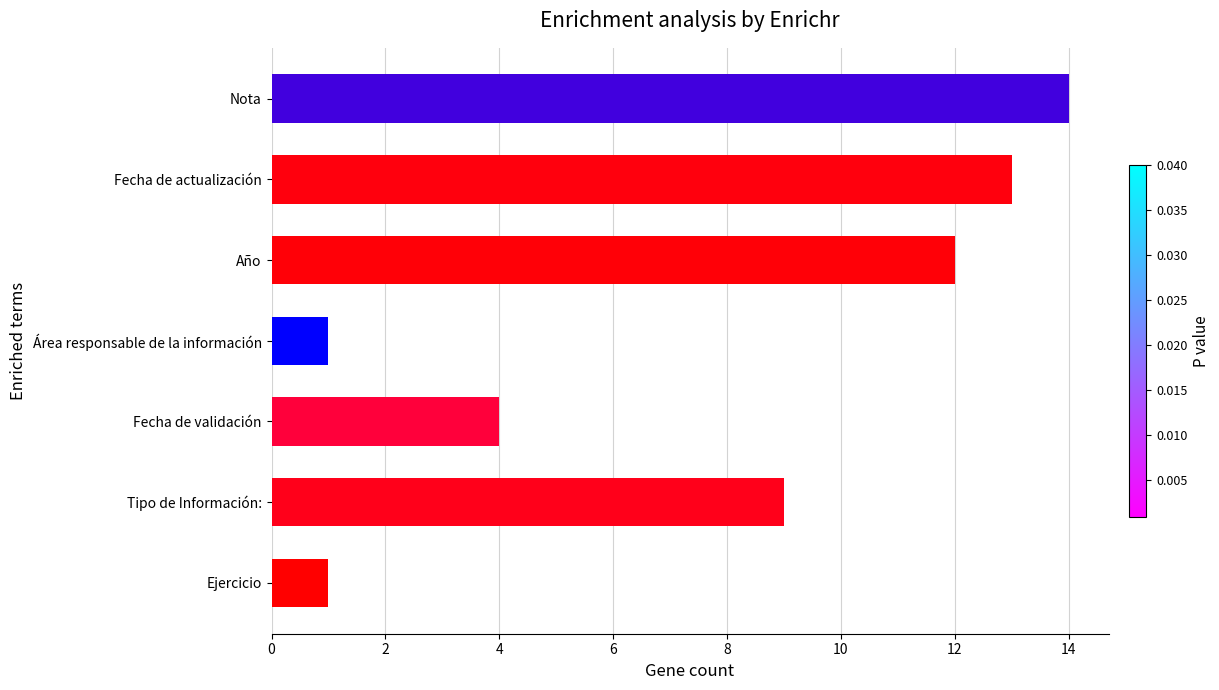

What is the maximum value shown in the chart?

14